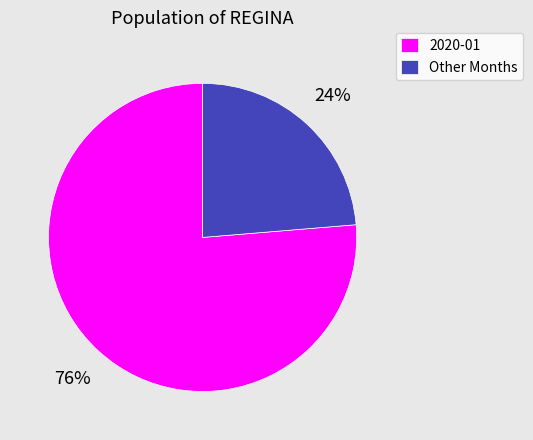

How many segments does this pie chart have?

2